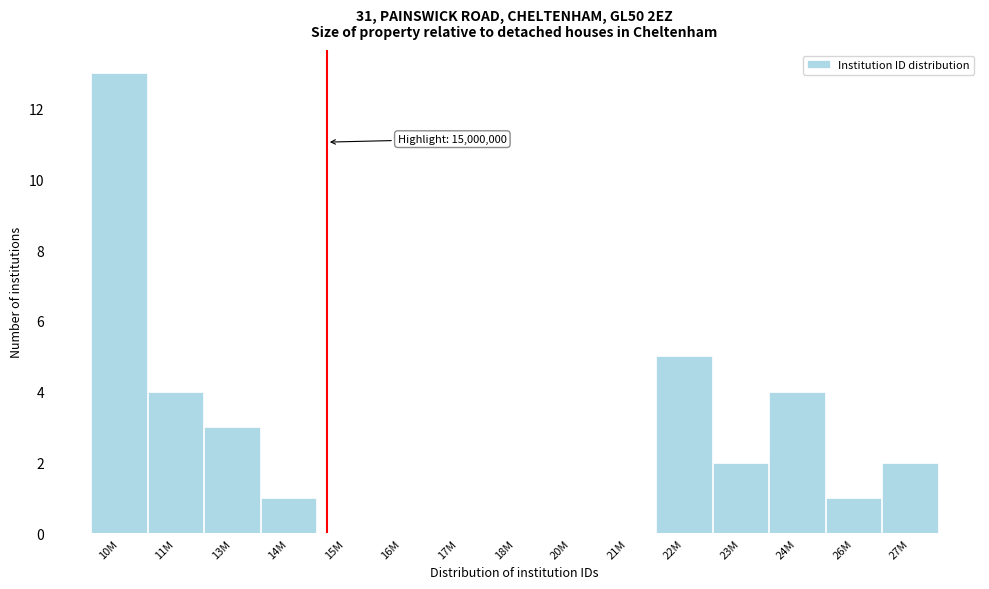

Reading right to left, what are all the values shown in this chart?

27M=2	26M=1	24M=4	23M=2	22M=5	21M=0	20M=0	18M=0	17M=0	16M=0	15M=0	14M=1	13M=3	11M=4	10M=13